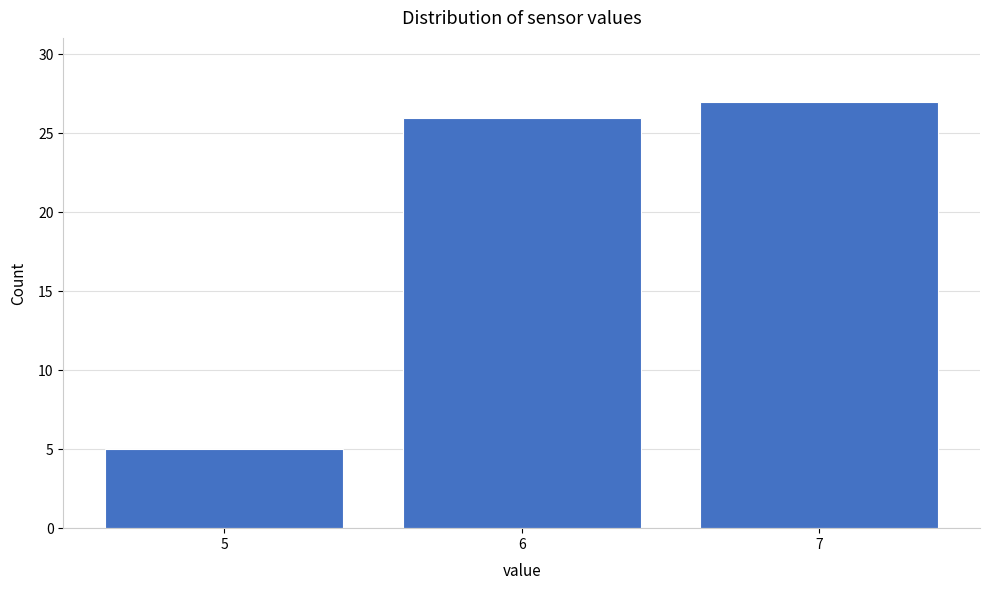

Reading left to right, list all the values displayed in this chart.

5	26	27